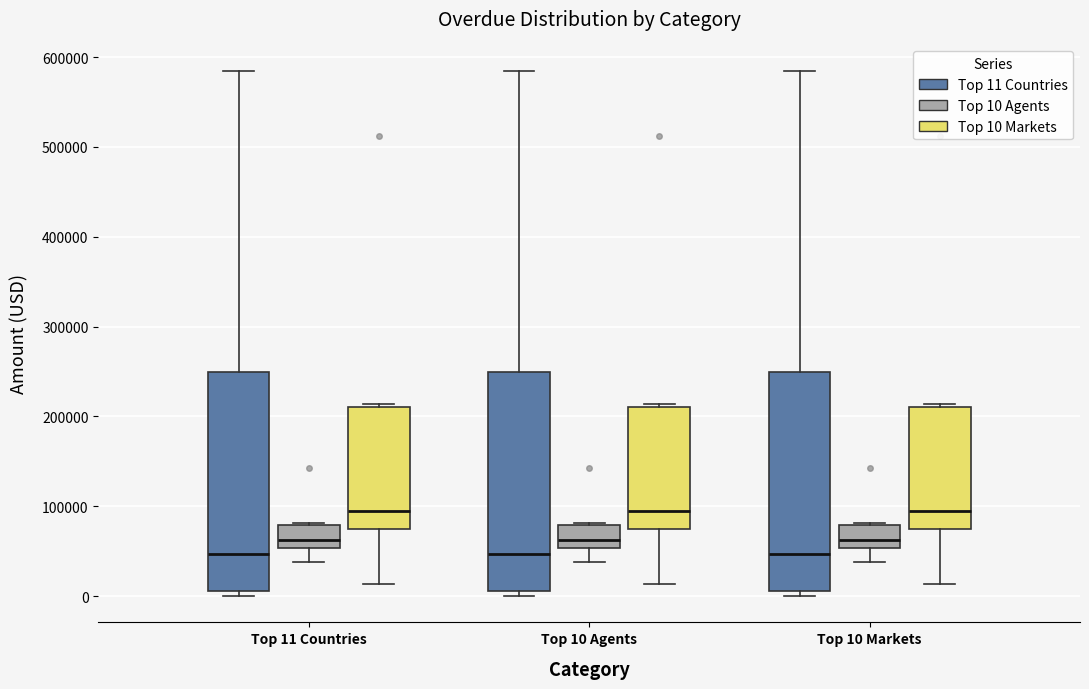

Reading left to right, transcribe this box plot: for each box, give where its median line is, the range the box spans, and where its two whiskers end, as read against the y-axis. The values are not printed on the chart, so give them approximately, as read against the axis.

Top 11 Countries (Top 11 Countries): median 50000, box 10000 to 250000, whiskers 0 to 580000
Top 11 Countries (Top 10 Agents): median 60000, box 50000 to 80000, whiskers 40000 to 80000
Top 11 Countries (Top 10 Markets): median 90000, box 80000 to 210000, whiskers 10000 to 210000 (just above the box's upper edge)
Top 10 Agents (Top 11 Countries): median 50000, box 10000 to 250000, whiskers 0 to 580000
Top 10 Agents (Top 10 Agents): median 60000, box 50000 to 80000, whiskers 40000 to 80000
Top 10 Agents (Top 10 Markets): median 90000, box 80000 to 210000, whiskers 10000 to 210000 (just above the box's upper edge)
Top 10 Markets (Top 11 Countries): median 50000, box 10000 to 250000, whiskers 0 to 580000
Top 10 Markets (Top 10 Agents): median 60000, box 50000 to 80000, whiskers 40000 to 80000
Top 10 Markets (Top 10 Markets): median 90000, box 80000 to 210000, whiskers 10000 to 210000 (just above the box's upper edge)